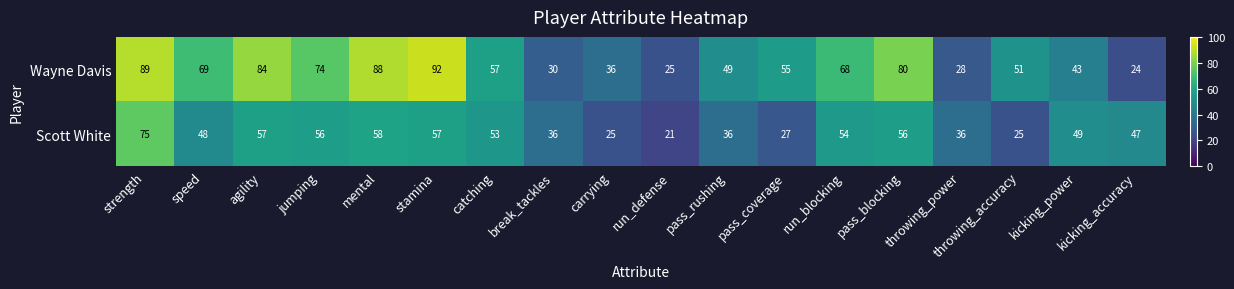

What is the total value across all series at throwing_accuracy?

76